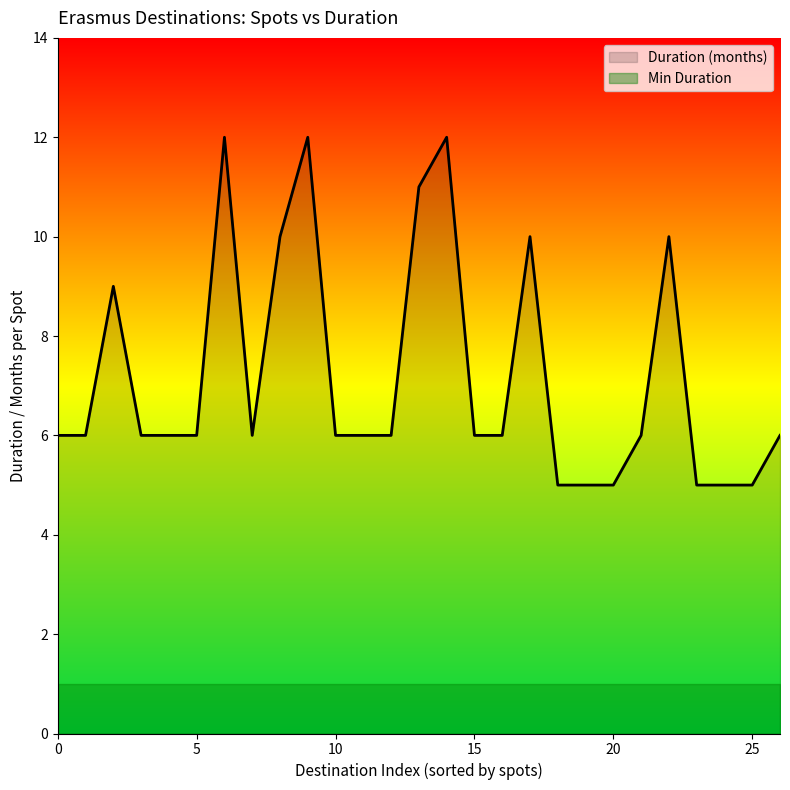

What is the maximum value shown in the chart?

12